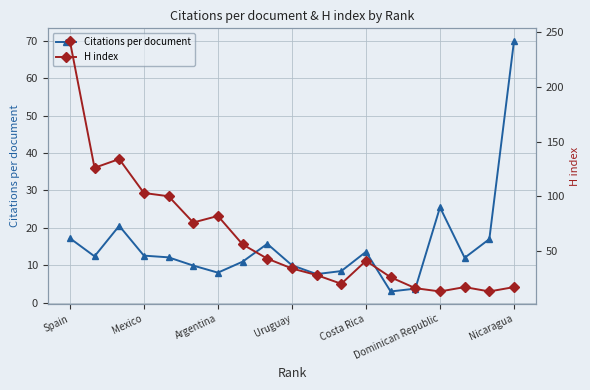

At which label is Citations per document closest to 36?

Dominican Republic